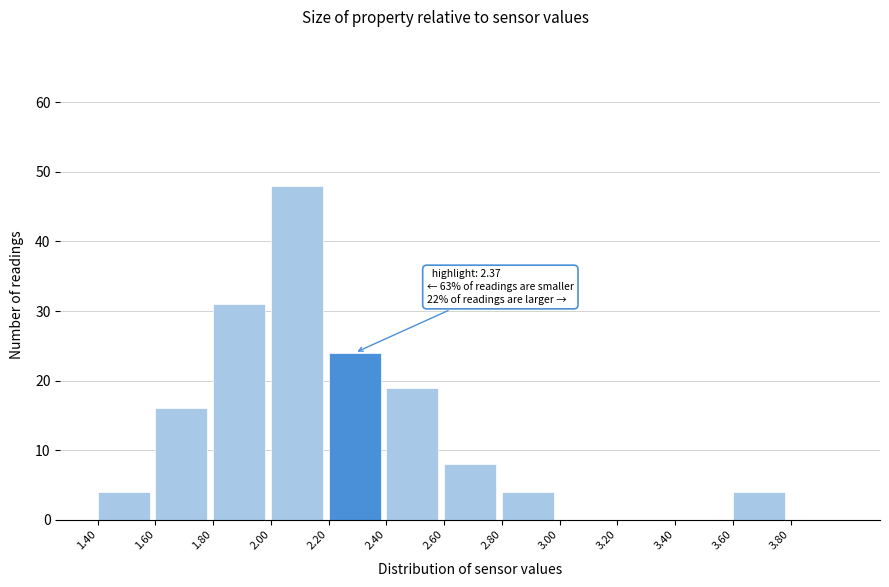

Reading left to right, extract all data points from this chart.

1.40=4	1.60=16	1.80=31	2.00=48	2.20=24	2.40=19	2.60=8	2.80=4	3.00=0	3.20=0	3.40=0	3.60=4	3.80=0